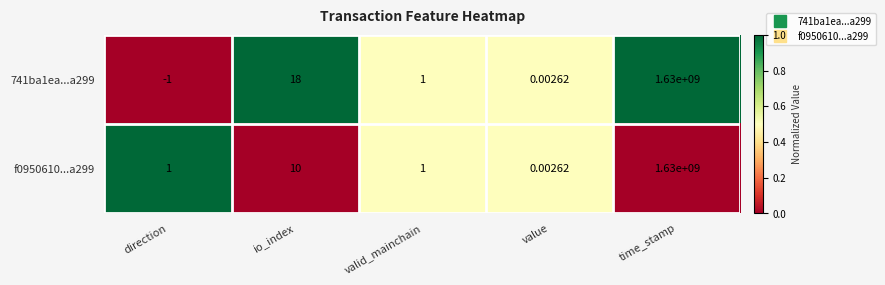

How many series are shown in this chart?

2